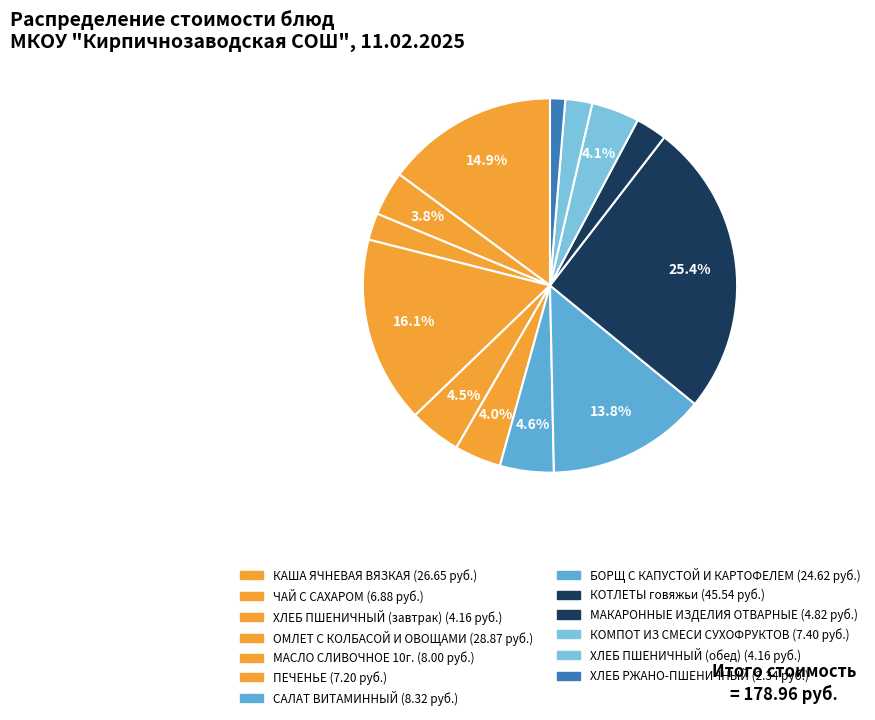

Count the number of slices in the pie.

13